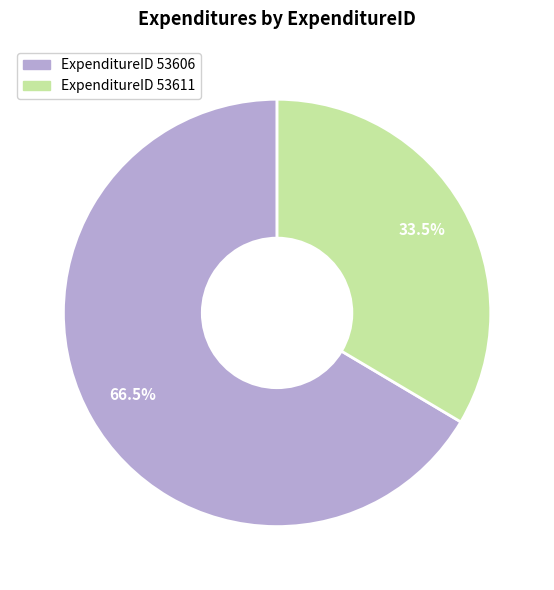

Is there any slice that represents more than half of the pie?

Yes